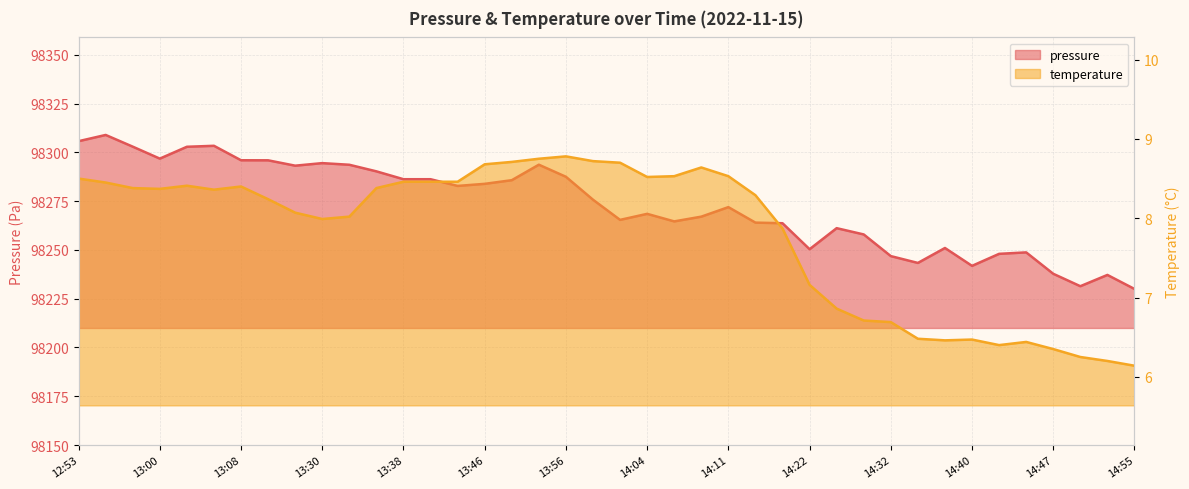

How many values in the pressure series are below 98275?

20